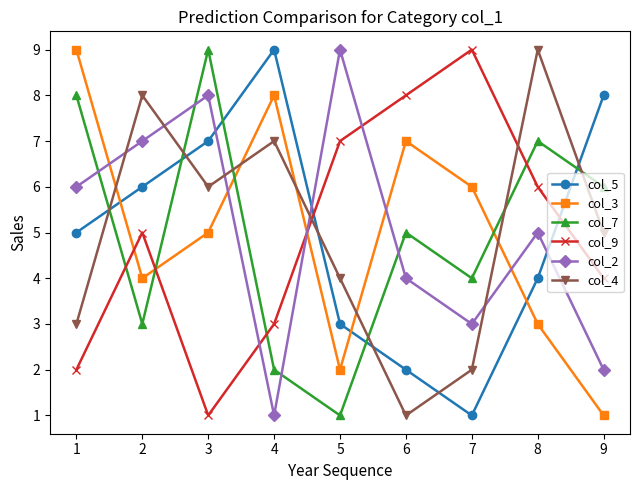

What is the greatest value displayed?

9